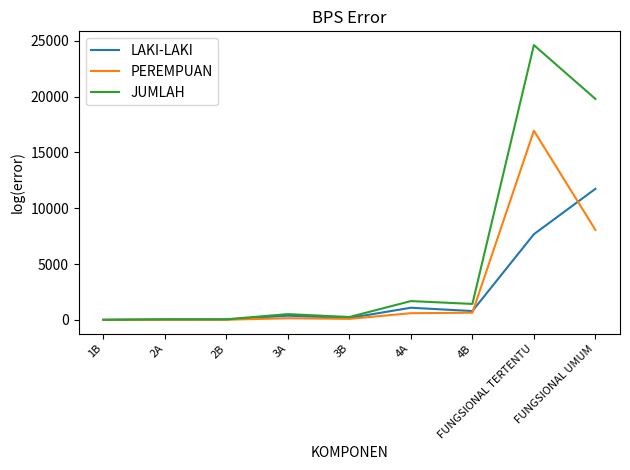

In PEREMPUAN, how many points are lower than both neighbors (excluding endpoints)?

1